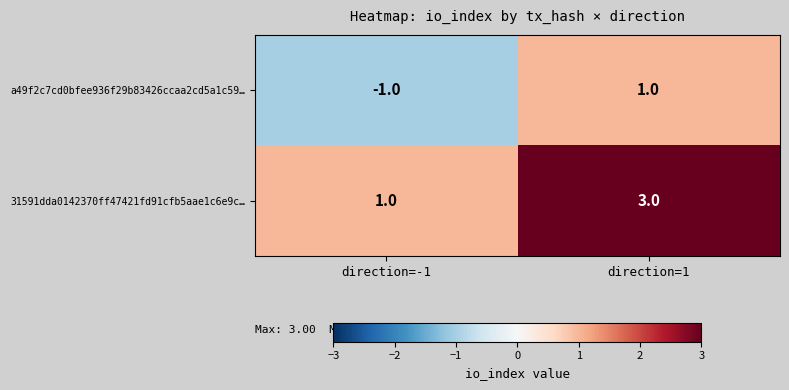

What is the difference between the highest and lowest values at direction=-1?

2